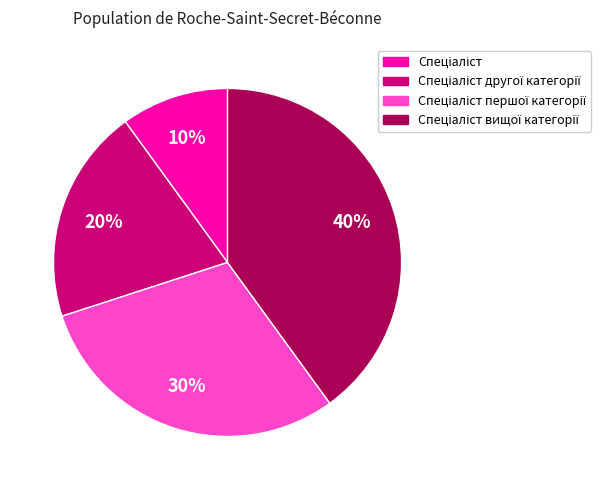

Is there a majority slice in this chart?

No